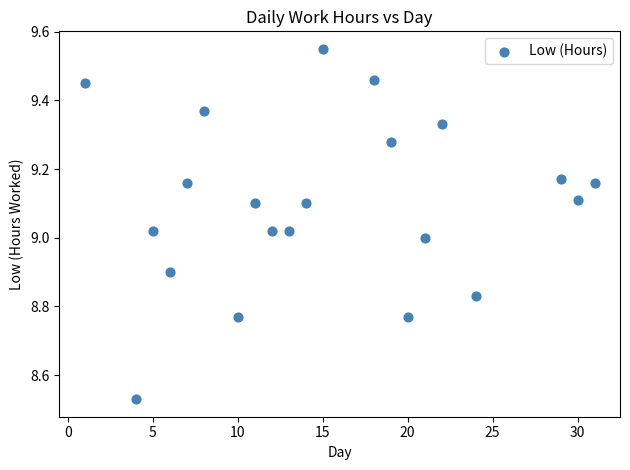

What is the range of Y values (max minus min)?

1.0